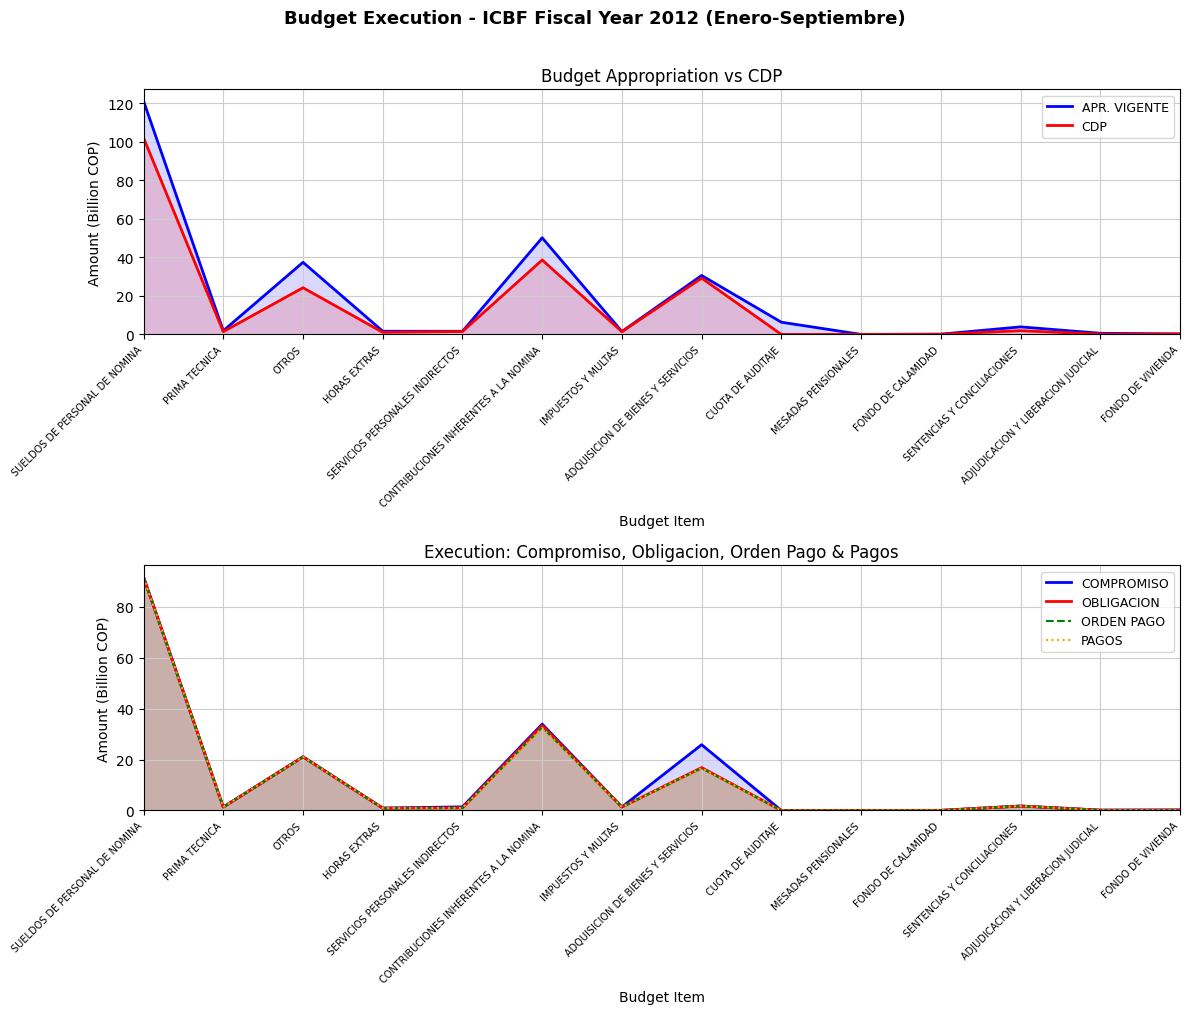

Which series has the largest total across all categories?

APR. VIGENTE